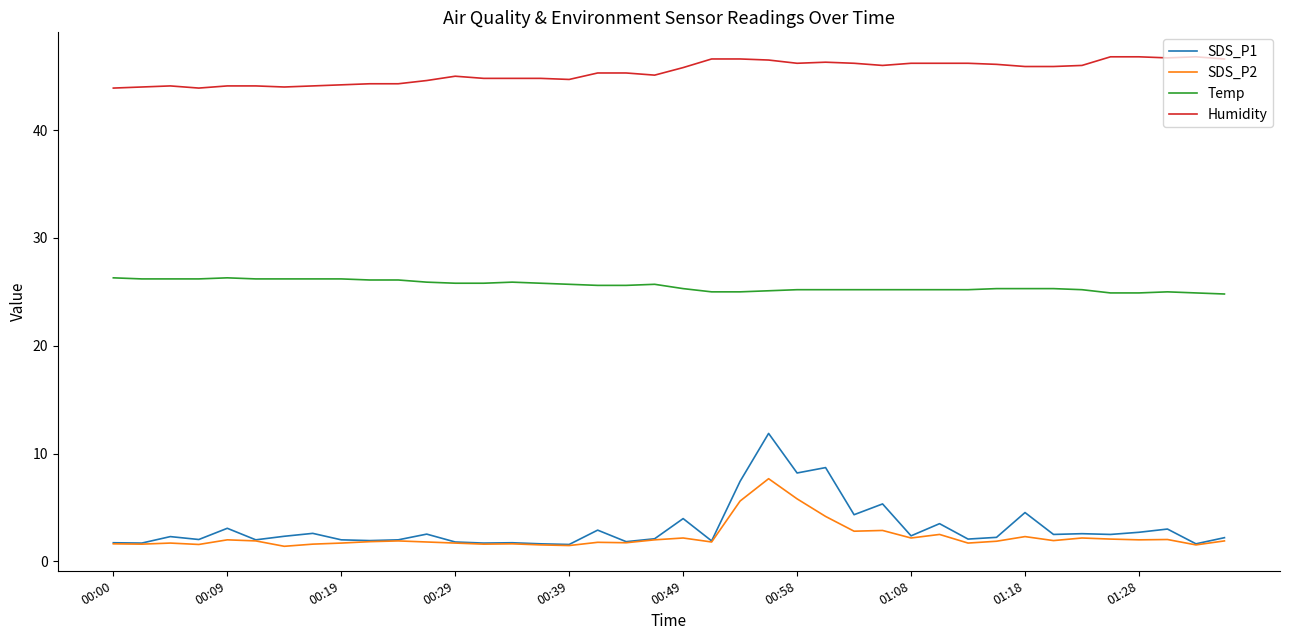

Count the number of data series in this chart.

4